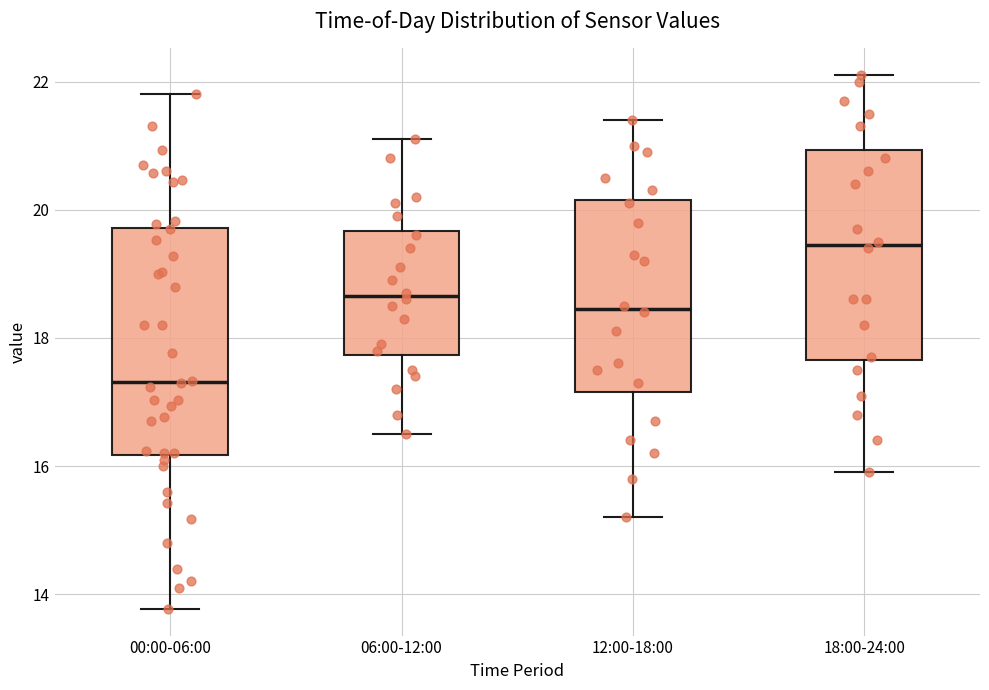

Which box is the tallest, from its lower edge to its upper edge?

00:00-06:00